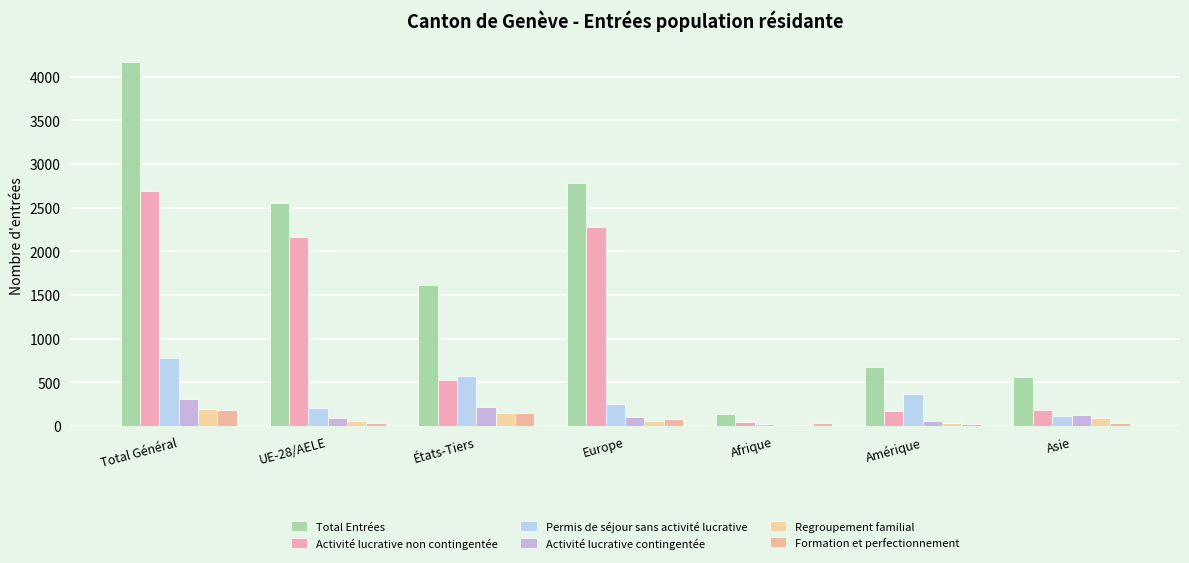

What is the total value across all series at Amérique?

1342